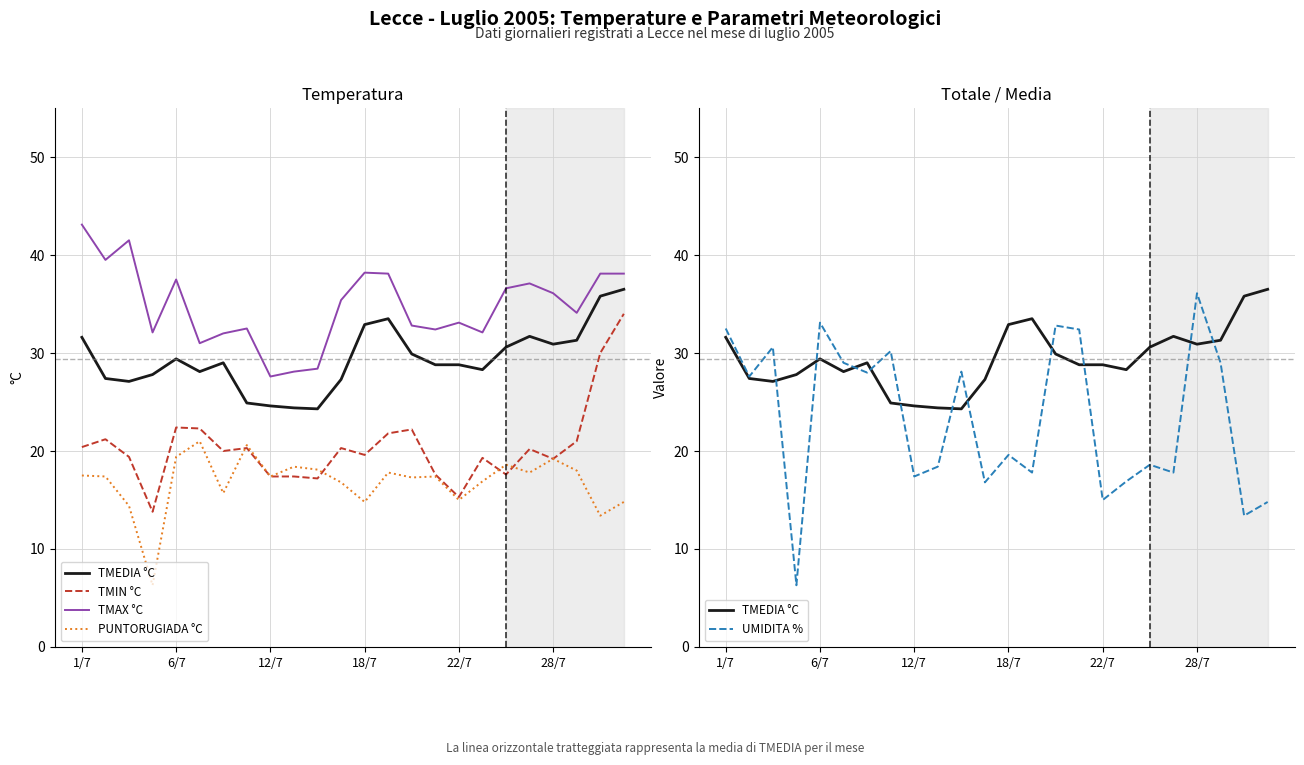

True or false: TMAX °C has more than 0 points higher than both neighbors.

True